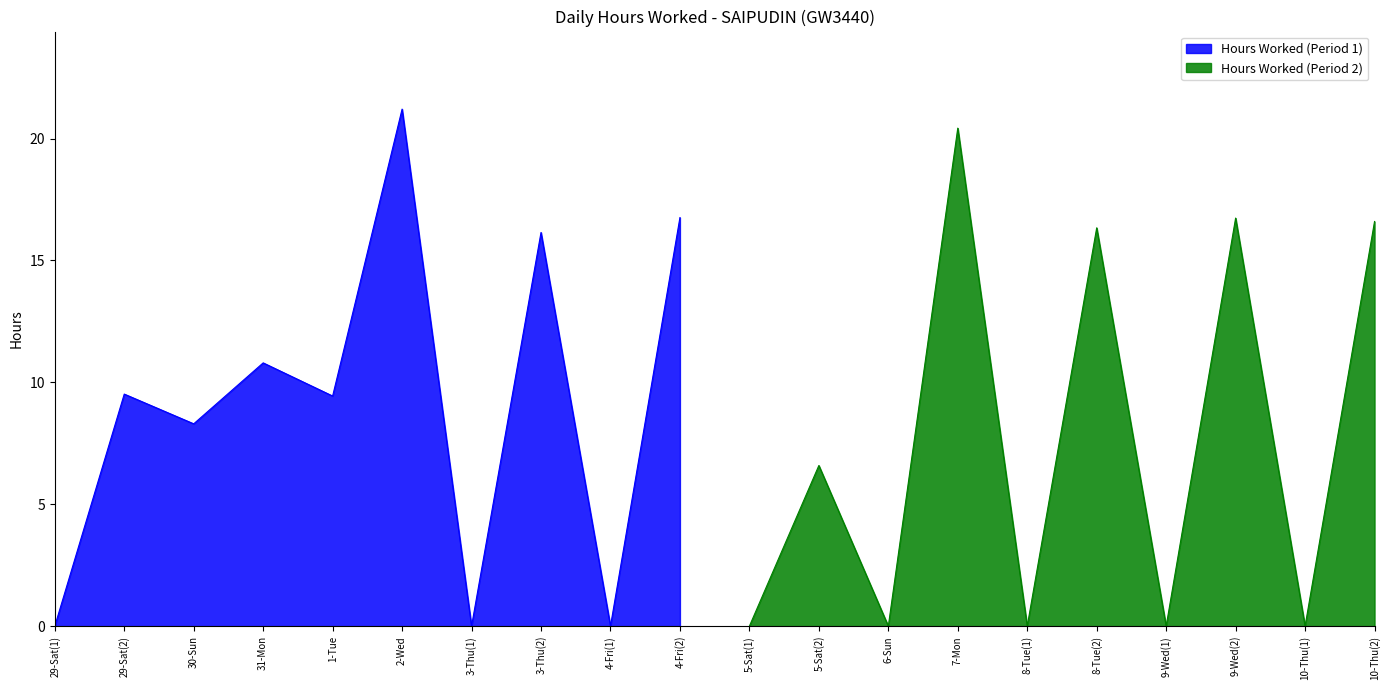

What is the value of the 12th point from the left?

6.6